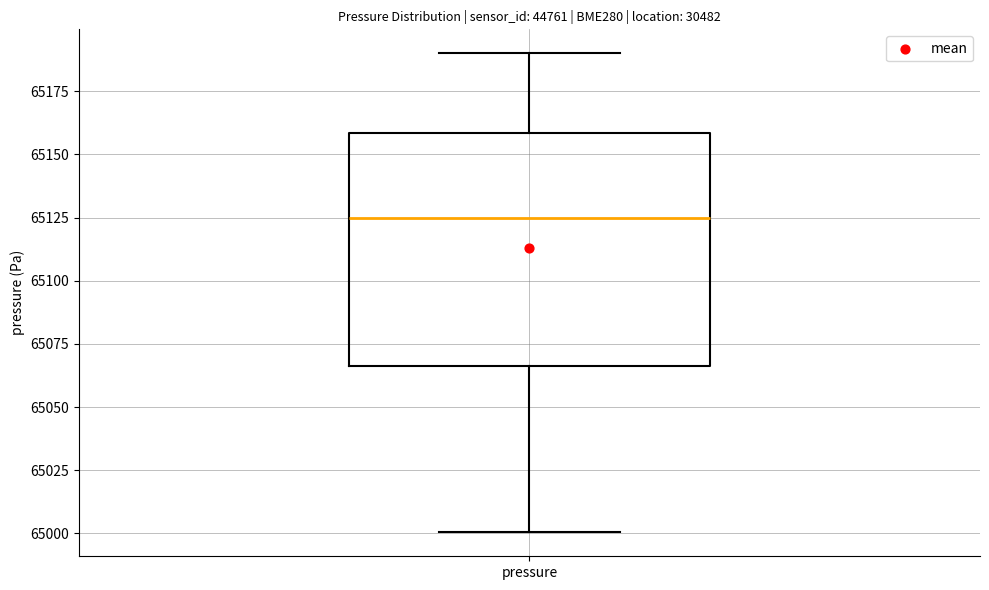

Transcribe this box plot: give where the median line is, the range the box spans, and where the two whiskers end, as read against the y-axis. The values are not printed on the chart, so give them approximately, as read against the axis.

median 65125, box 65065 to 65160, whiskers 65000 to 65190